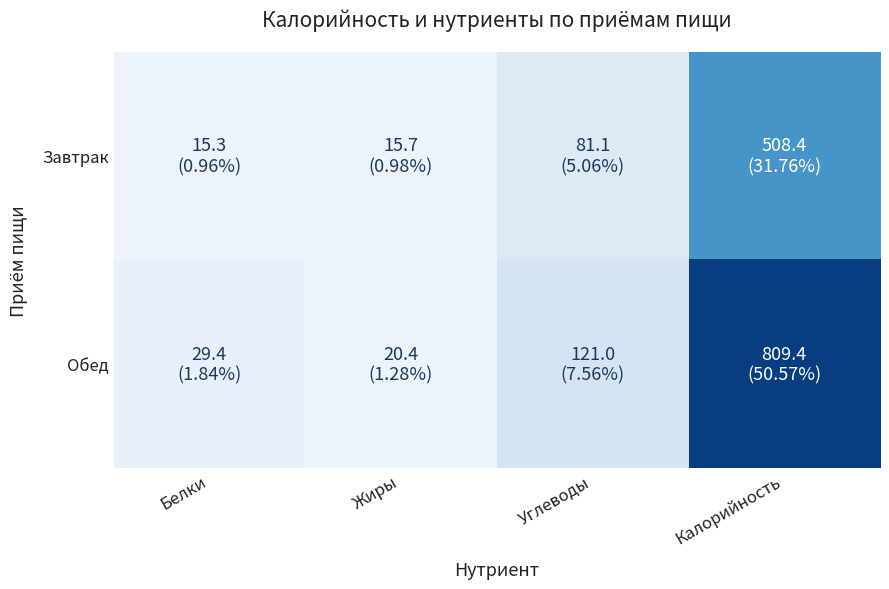

At Калорийность, list the series in order from largest to smallest.

Обед, Завтрак